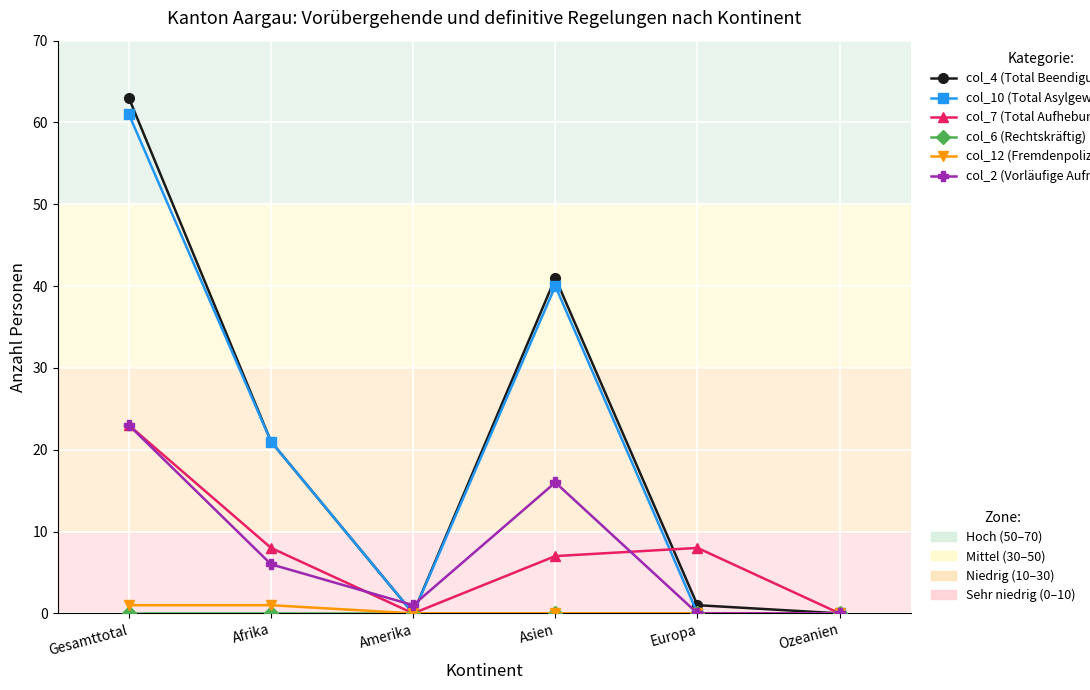

At which category is the sum across all series the highest?

Gesamttotal